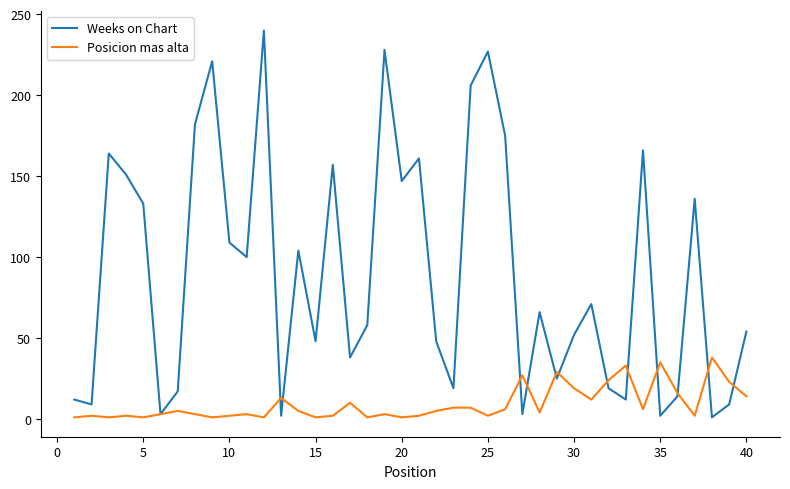

Does the chart display data point markers on the line(s)?

No